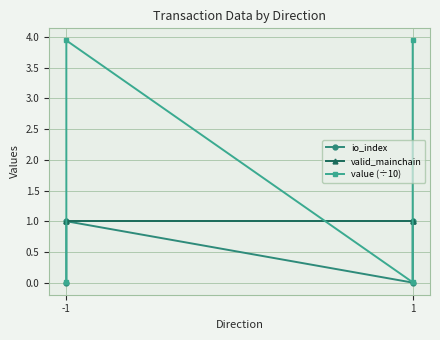

Is it true that io_index equals 1.0 at -1?

True